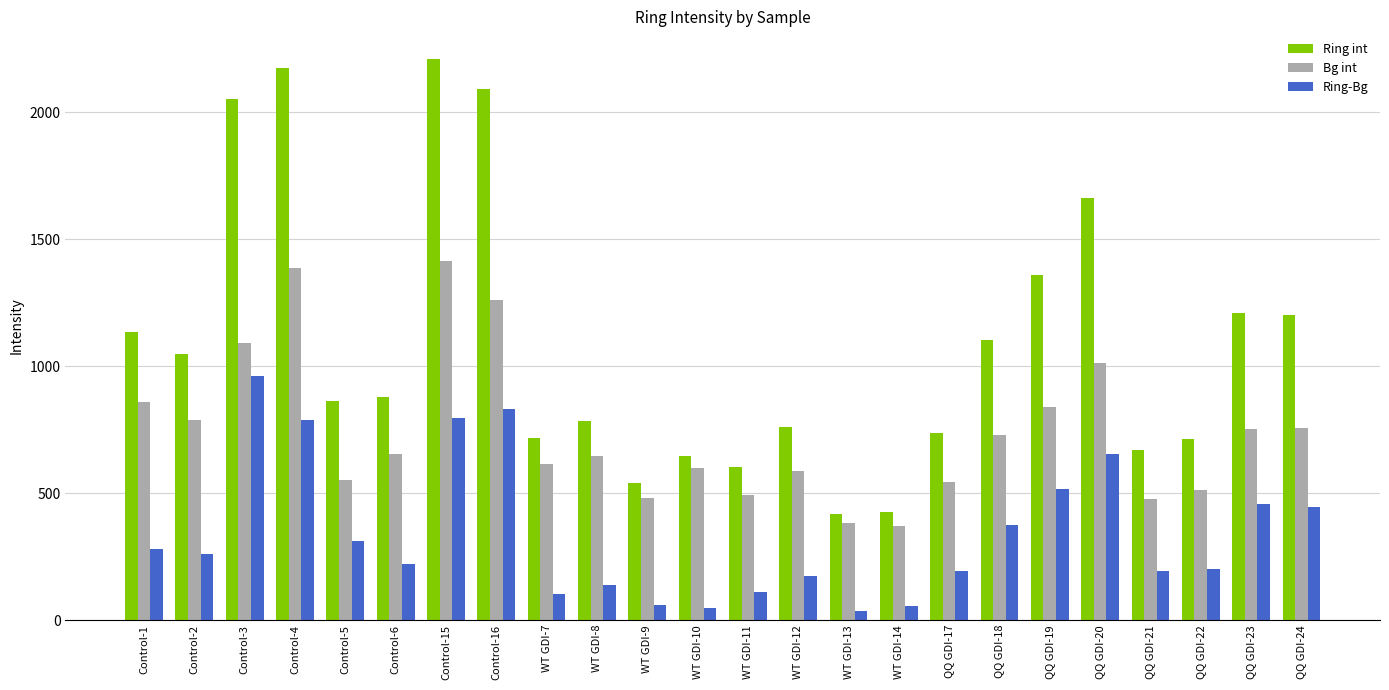

Where is Bg int nearest to the value 890?

Control-1